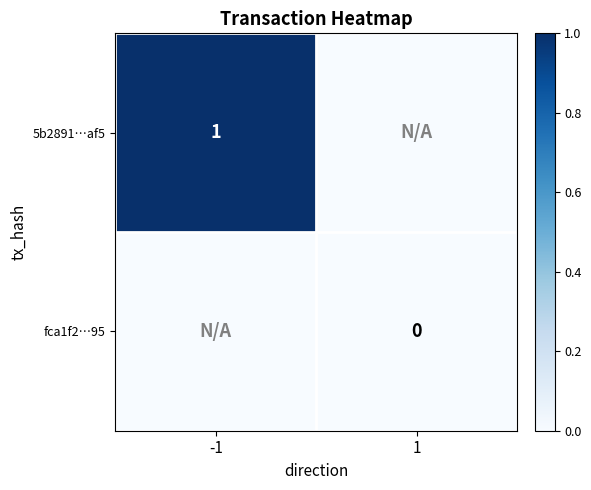

Is the value of fca1f2…95 at 1 greater than the value of 5b2891…af5 at -1?

No